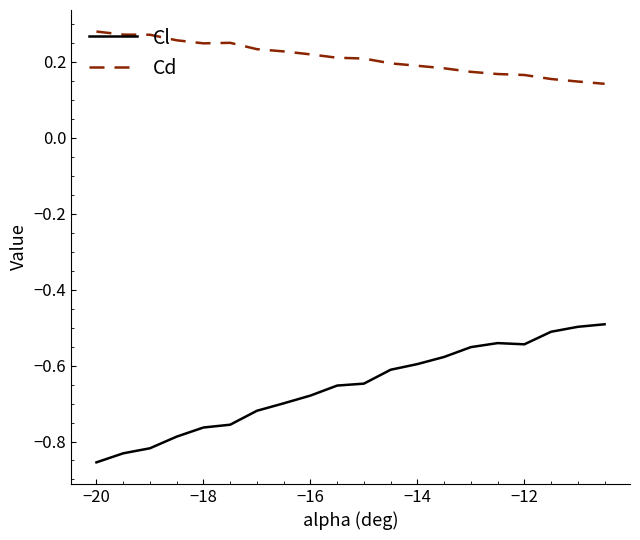

At how many categories does at least one series exceed 0?

20